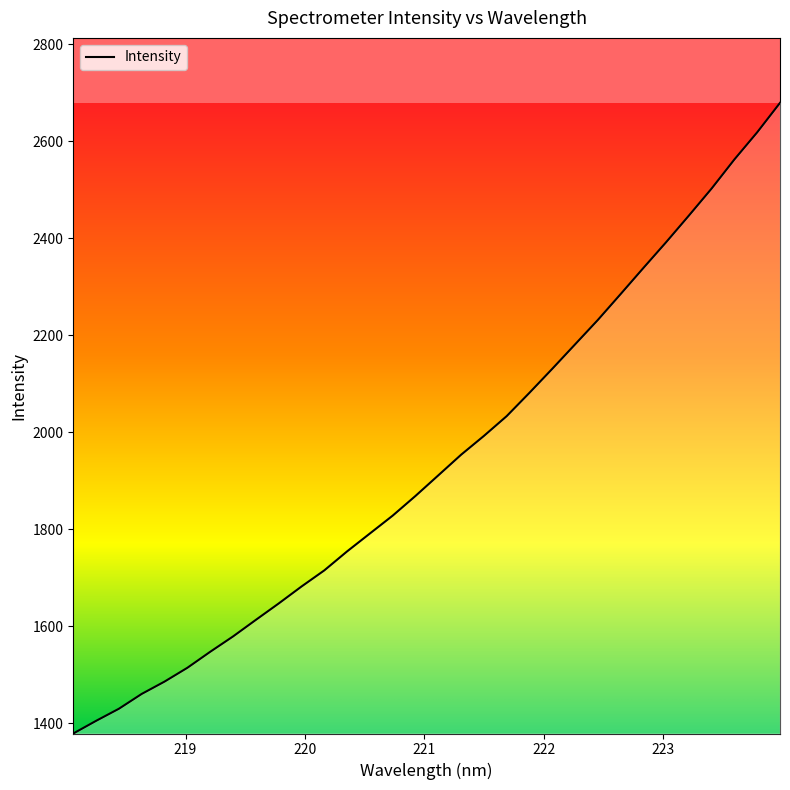

Where is the data nearest to the value 2029?

221.6902